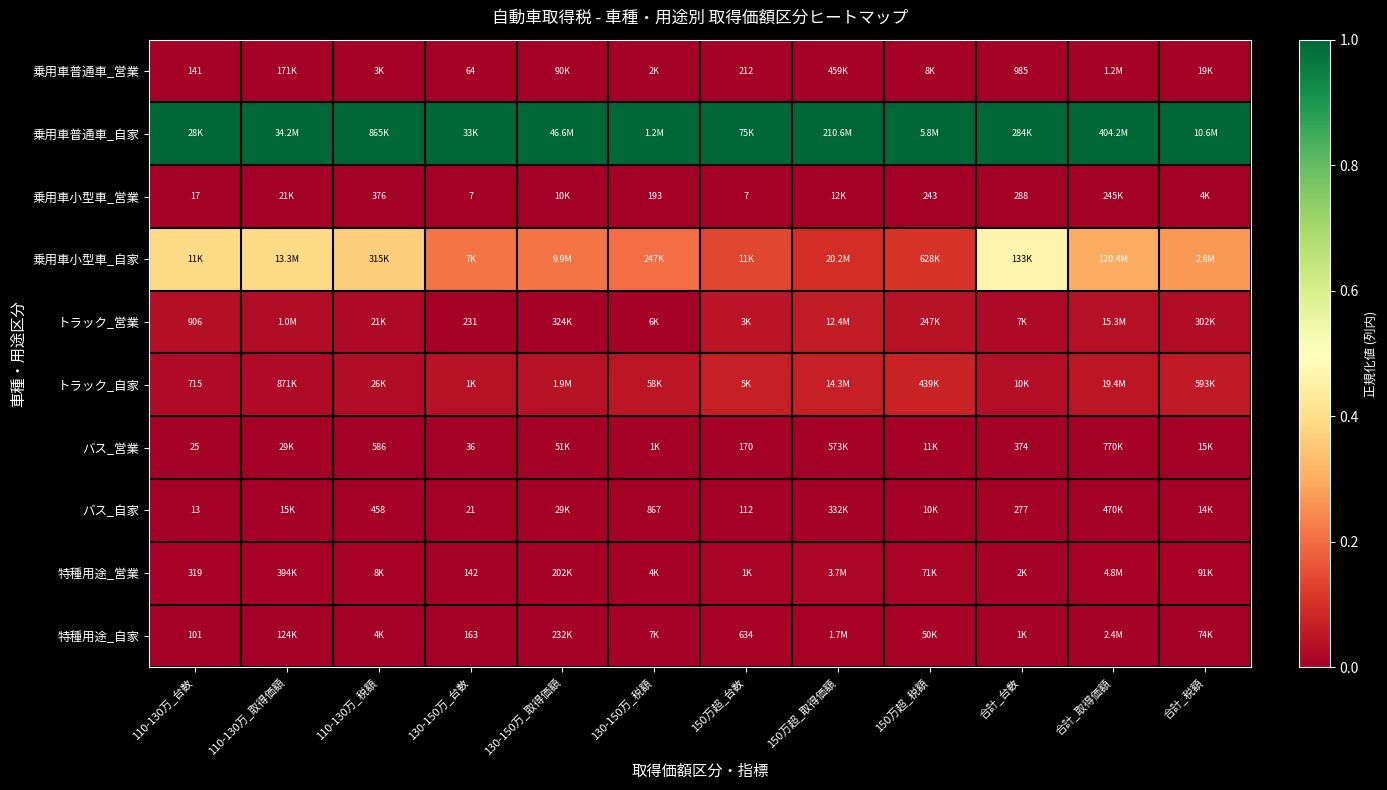

At 130-150万_台数, list the series in order from largest to smallest.

乗用車普通車_自家, 乗用車小型車_自家, トラック_自家, トラック_営業, 特種用途_自家, 特種用途_営業, 乗用車普通車_営業, バス_営業, バス_自家, 乗用車小型車_営業